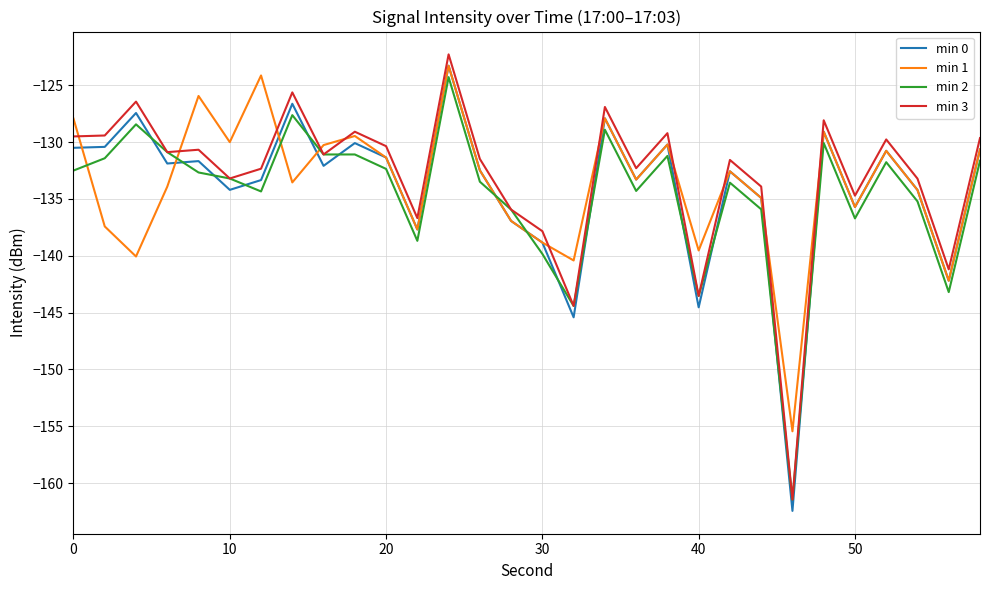

What is the highest value of the min 0 series?

-123.3